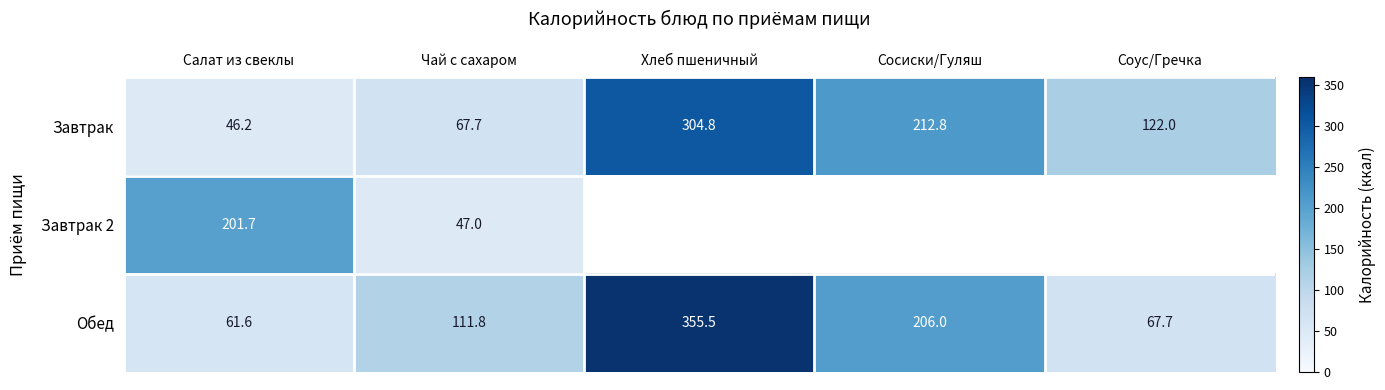

What is the total value across all series at Чай с сахаром?

226.5